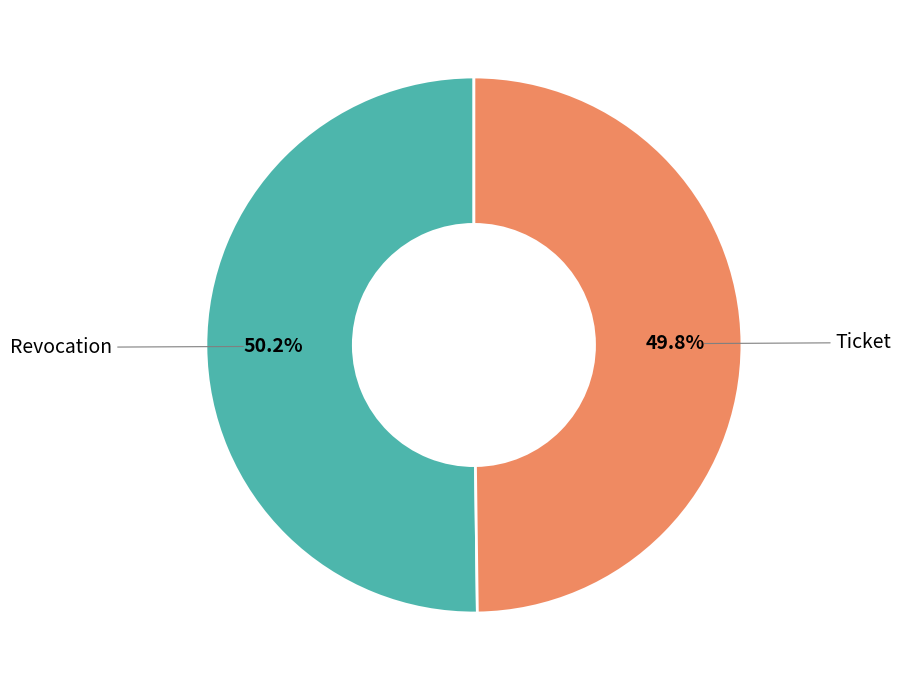

Does any single category account for the majority?

Yes